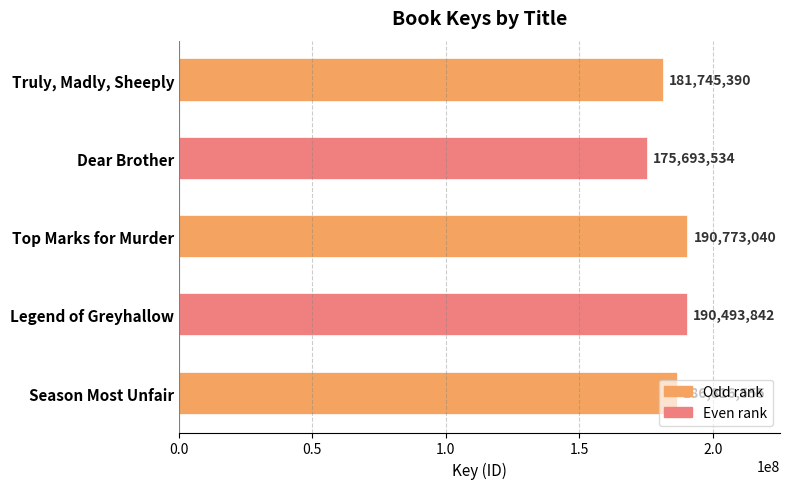

The value at Season Most Unfair is 186816555. True or false?

True